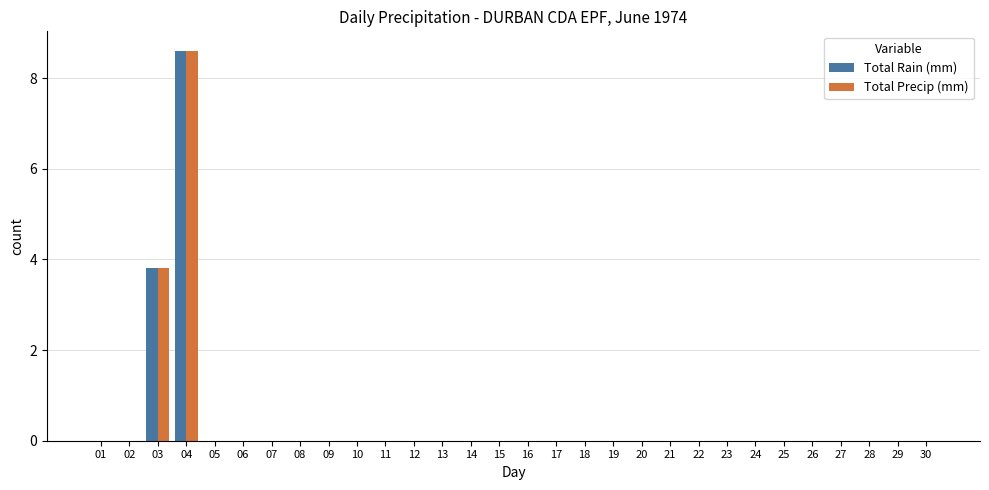

Reading left to right, extract all data points from this chart.

Total Rain (mm): 01=0.0	02=0.0	03=3.8	04=8.6	05=0.0	06=0.0	07=0.0	08=0.0	09=0.0	10=0.0	11=0.0	12=0.0	13=0.0	14=0.0	15=0.0	16=0.0	17=0.0	18=0.0	19=0.0	20=0.0	21=0.0	22=0.0	23=0.0	24=0.0	25=0.0	26=0.0	27=0.0	28=0.0	29=0.0	30=0.0
Total Precip (mm): 01=0.0	02=0.0	03=3.8	04=8.6	05=0.0	06=0.0	07=0.0	08=0.0	09=0.0	10=0.0	11=0.0	12=0.0	13=0.0	14=0.0	15=0.0	16=0.0	17=0.0	18=0.0	19=0.0	20=0.0	21=0.0	22=0.0	23=0.0	24=0.0	25=0.0	26=0.0	27=0.0	28=0.0	29=0.0	30=0.0